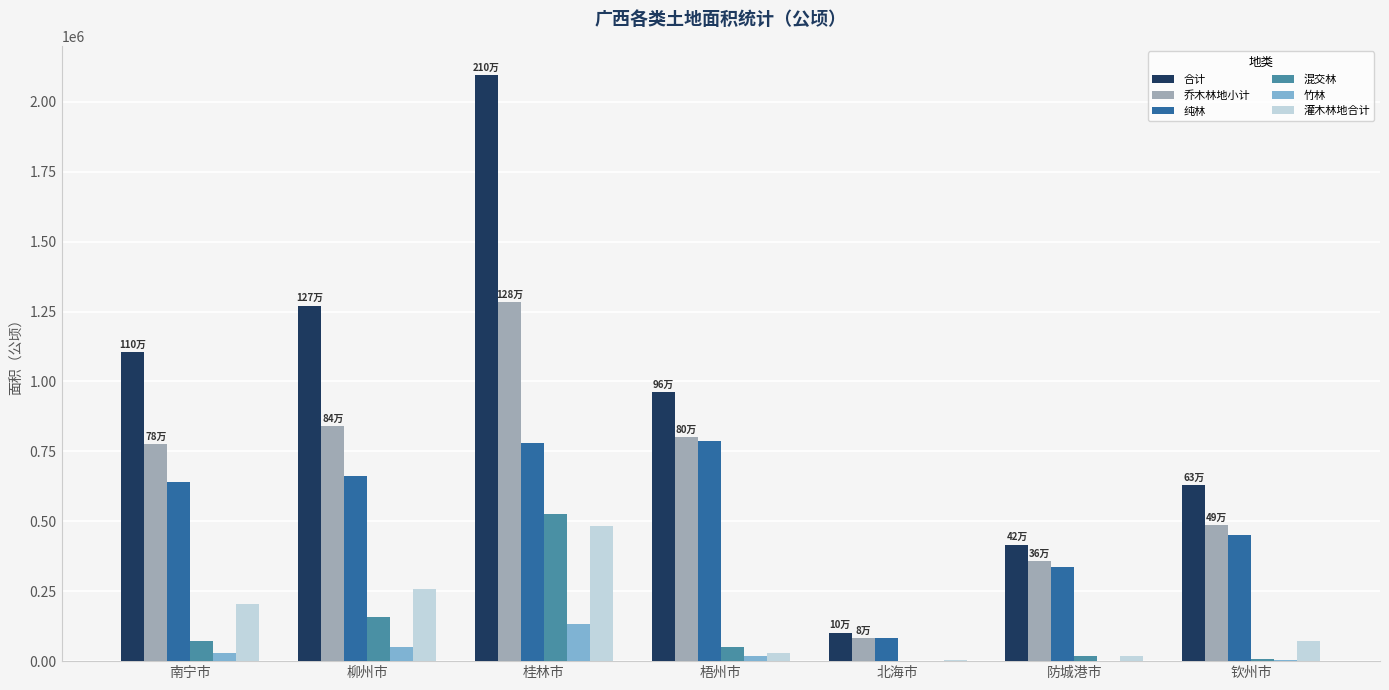

The 纯林 series shows 206381.0 at 南宁市. True or false?

False